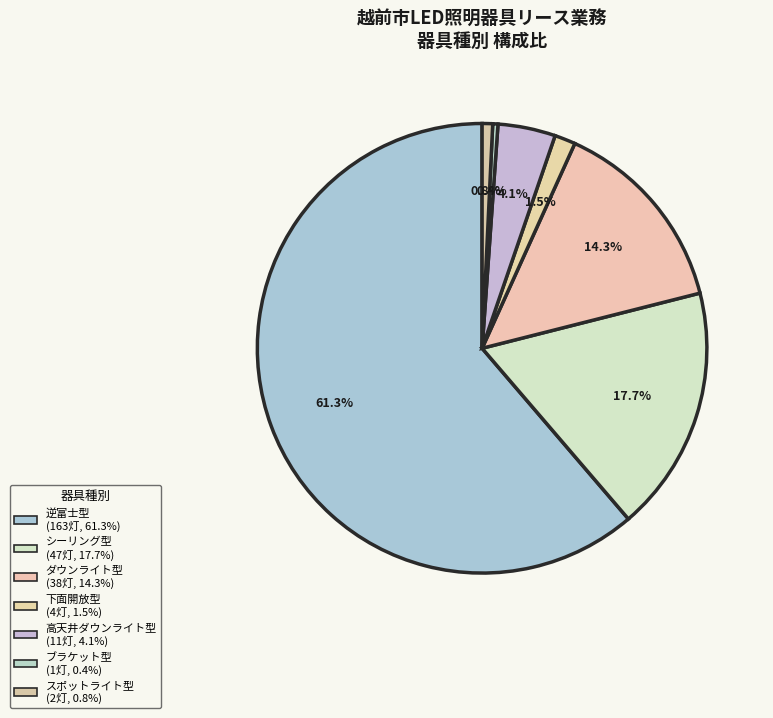

What is the change in value from シーリング型 to 下面開放型?

-43